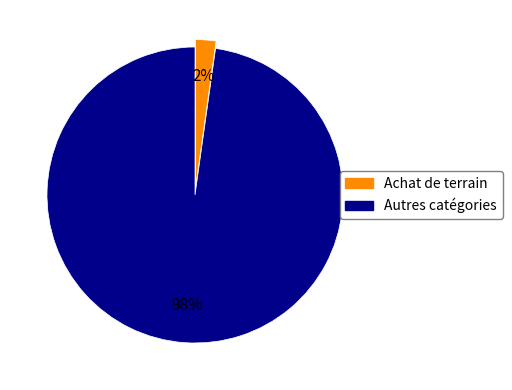

To the nearest percent, what is the difference between the largest and smallest slice percentages?

96%